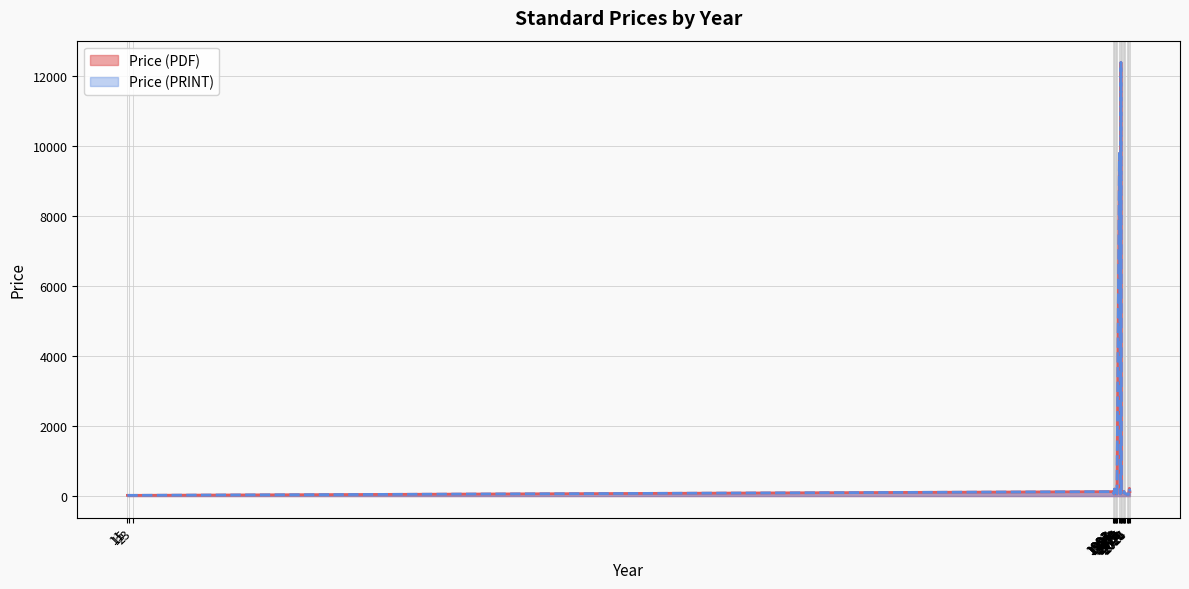

True or false: Price (PRINT) has a value of 193.4 at 2024.

False